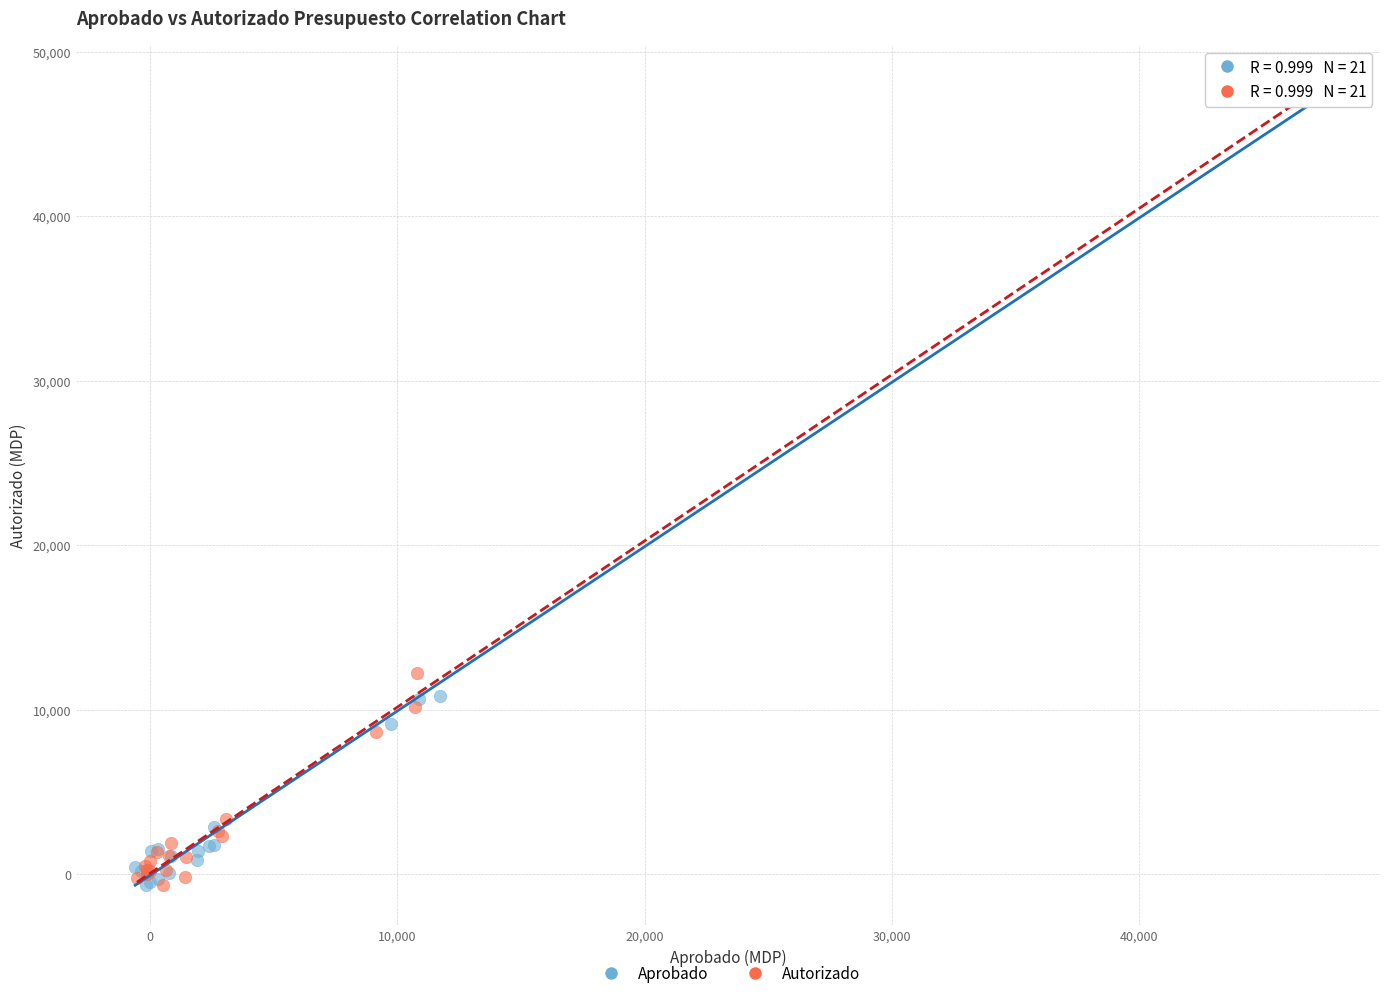

Which series reaches the maximum Y coordinate?

Autorizado